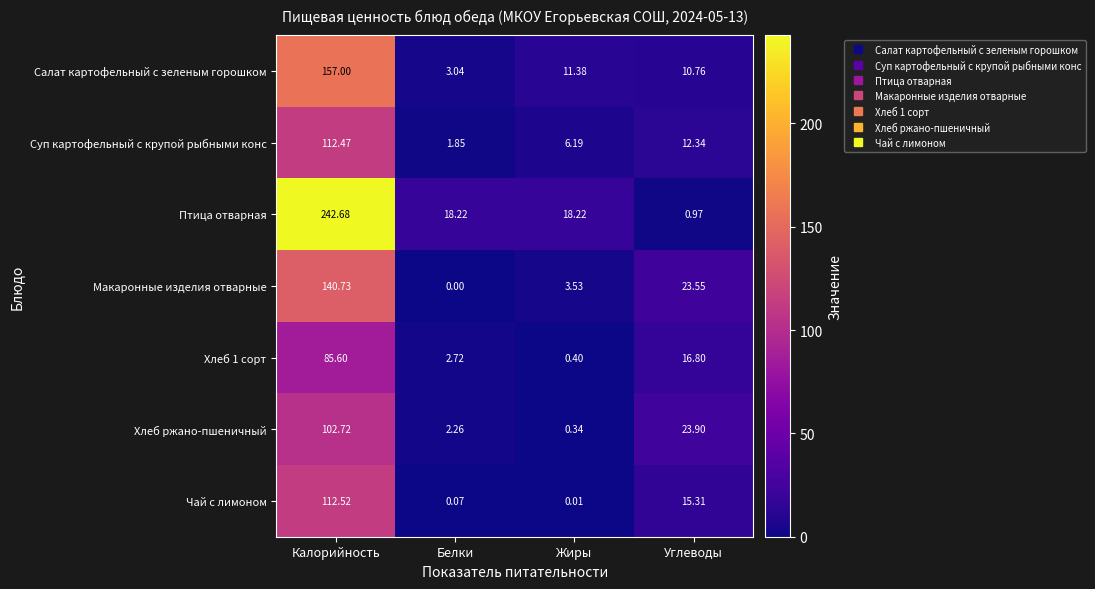

Rank the series at Углеводы from highest to lowest value.

Хлеб ржано-пшеничный, Макаронные изделия отварные, Хлеб 1 сорт, Чай с лимоном, Суп картофельный с крупой рыбными конс, Салат картофельный с зеленым горошком, Птица отварная